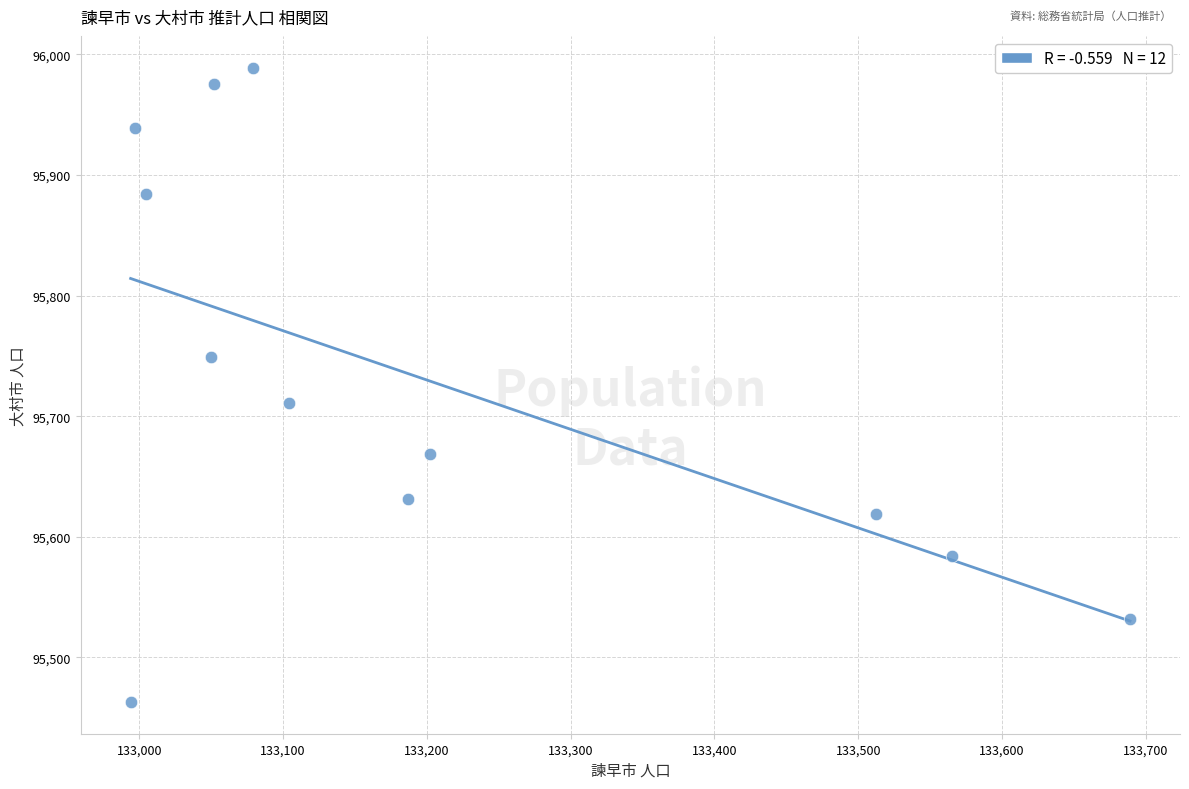

What Y value in the scatter plot is closest to 95726?

95711